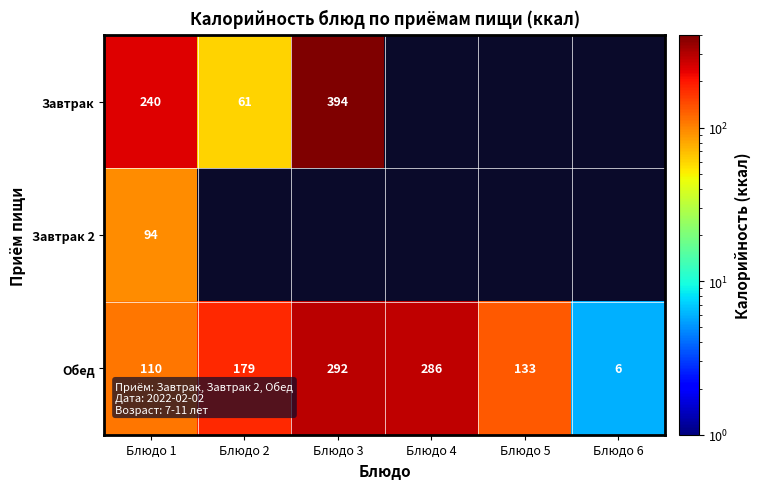

At which category is the sum across all series the highest?

Блюдо 1